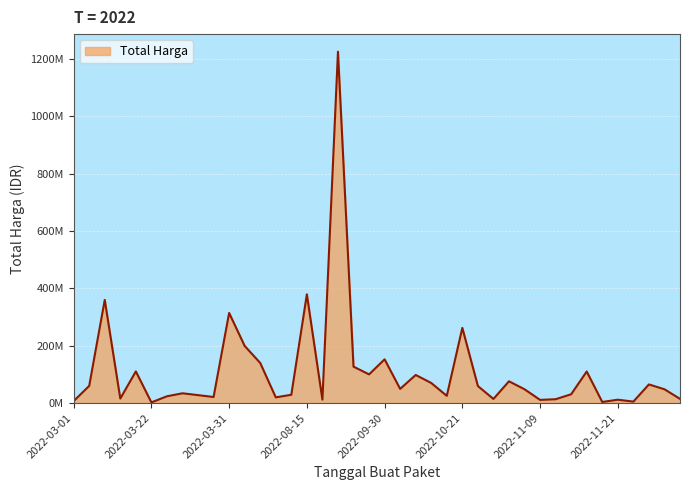

Does the chart have visible grid lines?

Yes